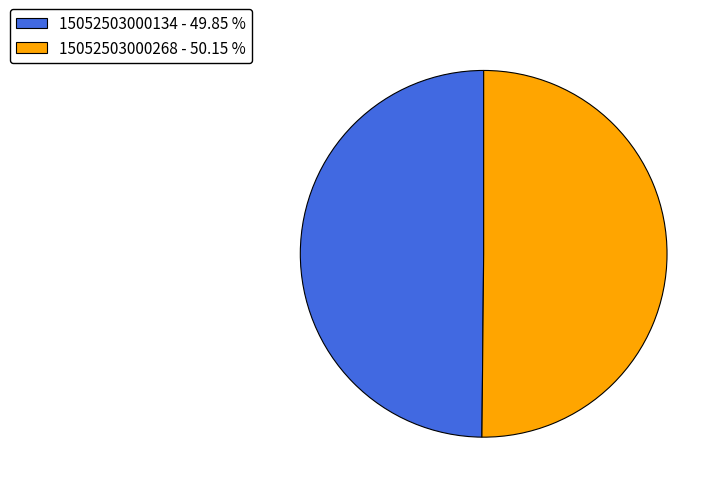

How many slices are in this pie chart?

2